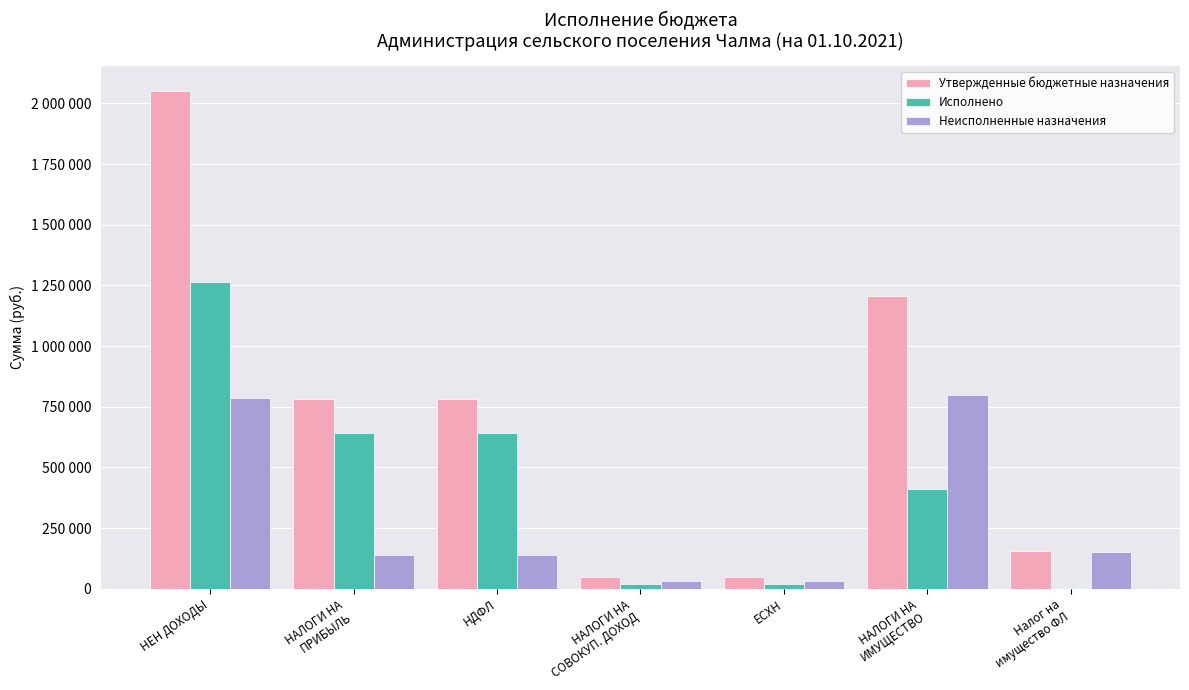

Which has a higher value, НАЛОГИ НА
СОВОКУП. ДОХОД or НДФЛ?

НДФЛ